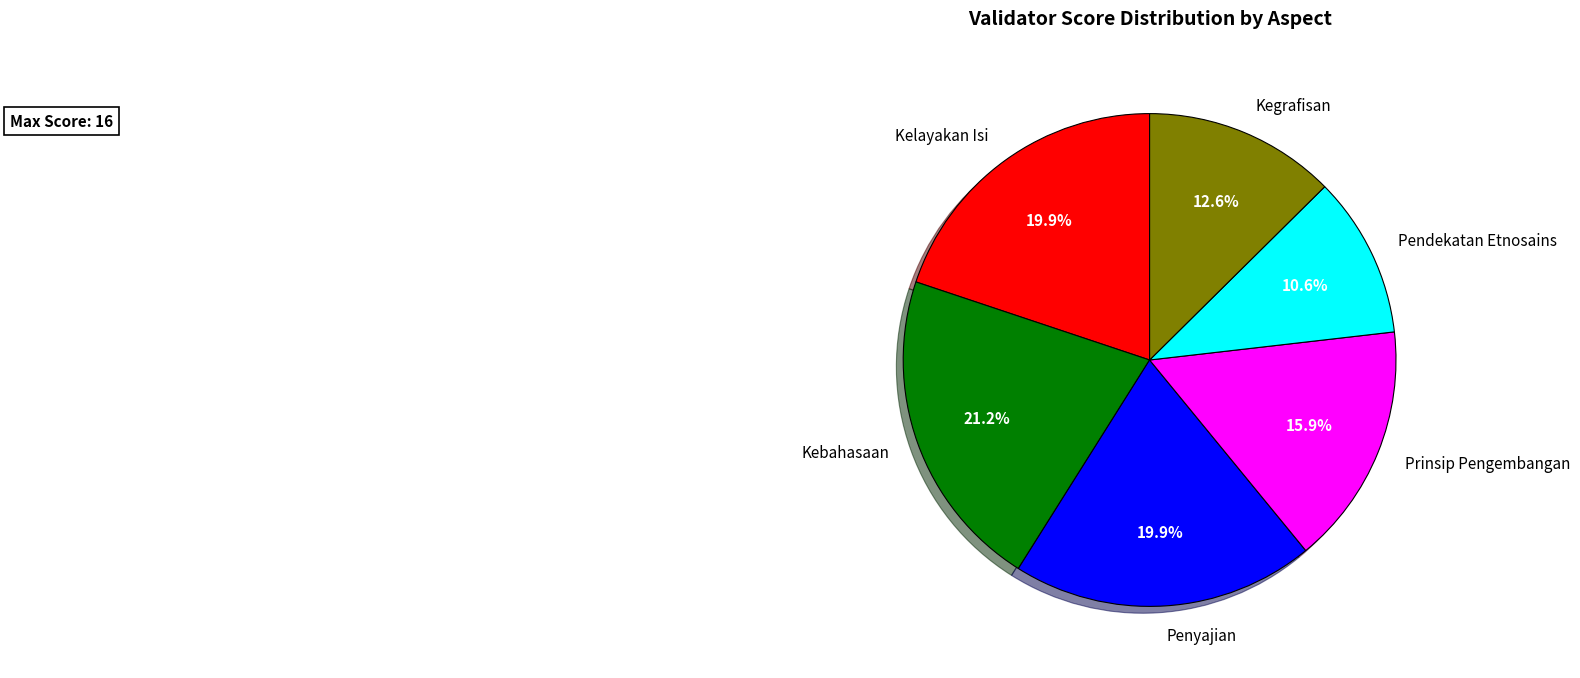

To the nearest percent, what percentage of the pie is Kegrafisan?

13%